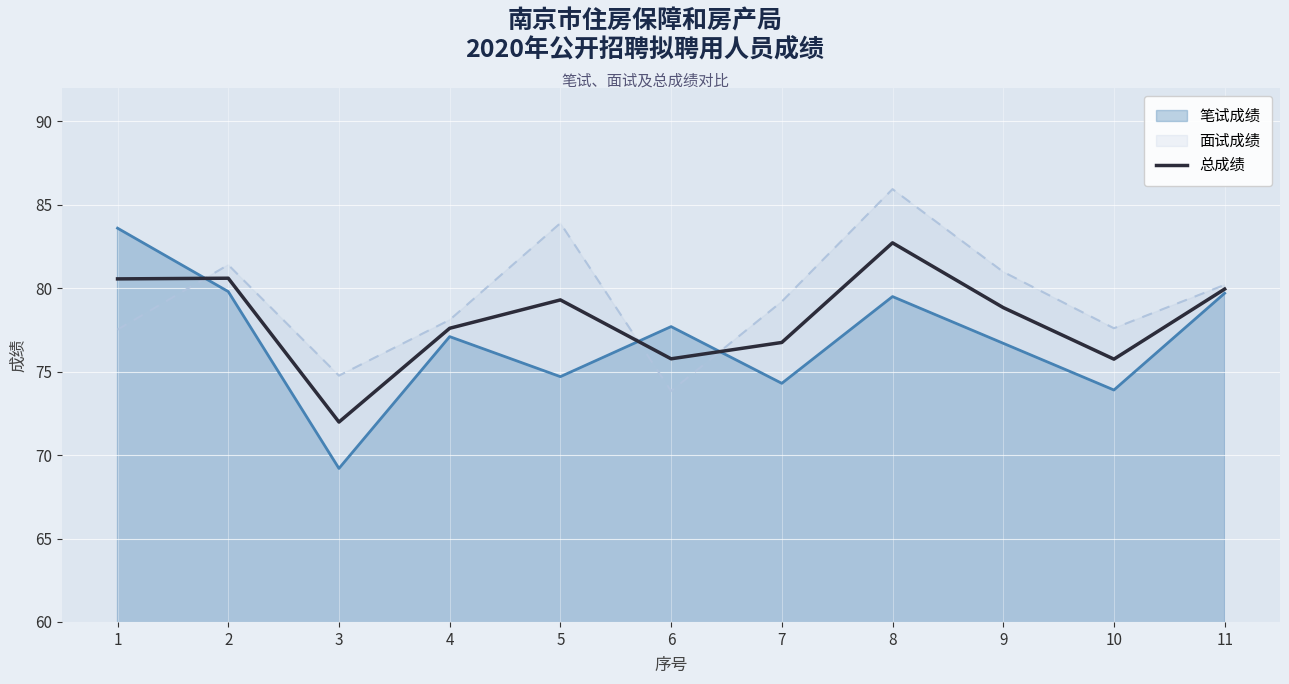

At which label does the data first exceed 78?

1